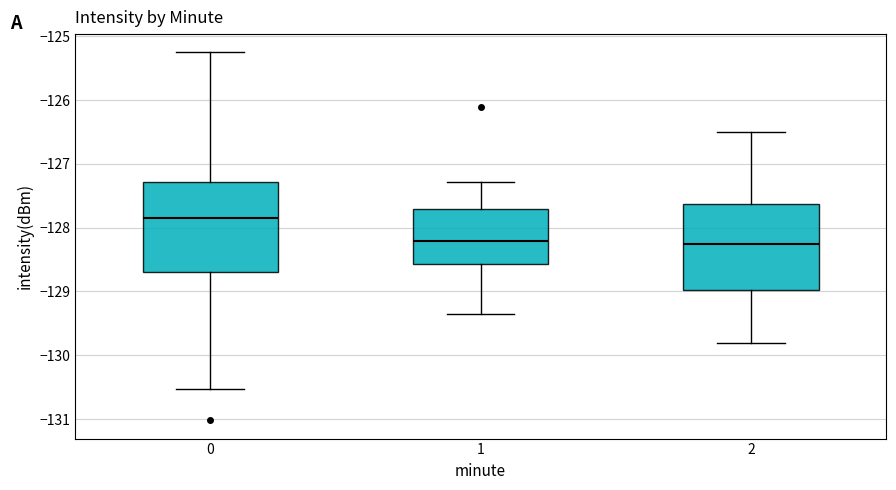

Reading left to right, read every box against the y-axis: the position of its median line, the range the box covers, and the ends of its whiskers. The values are not printed on the chart, so give them approximately, as read against the axis.

0: median -127.8, box -128.7 to -127.3, whiskers -130.5 to -125.3
1: median -128.2, box -128.6 to -127.7, whiskers -129.3 to -127.3
2: median -128.2, box -129.0 to -127.6, whiskers -129.8 to -126.5